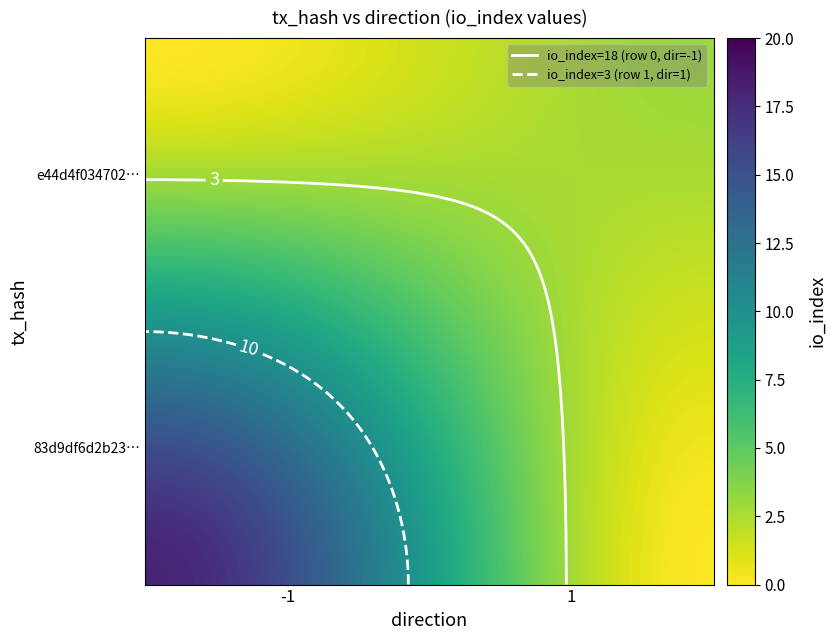

Reading left to right, list all the values displayed in this chart.

83d9df6d2b2370017b9213a7802402b6424b3bd: direction=-1	io_index=18
e44d4f0347025de75c3e53eaf9cd9f913a5cdd8: direction=1	io_index=3